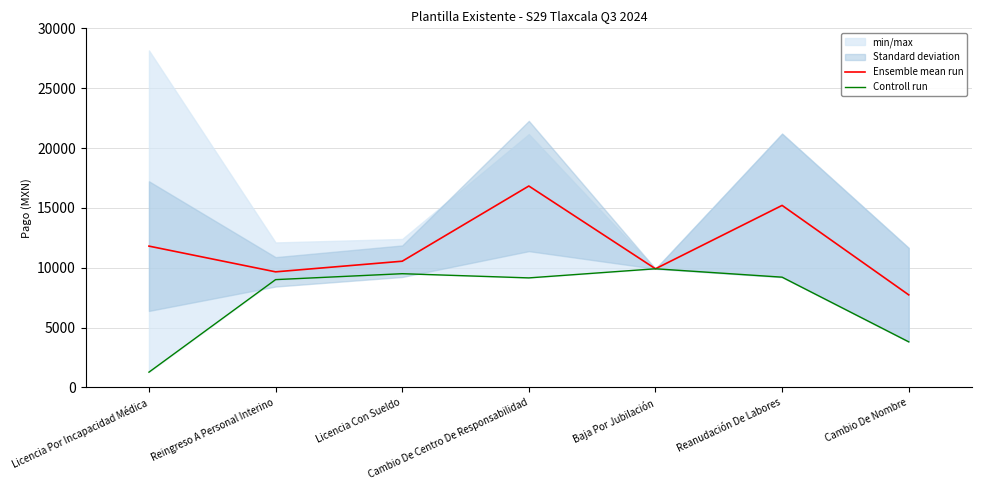

Which series has the largest range (max minus min)?

Ensemble mean run